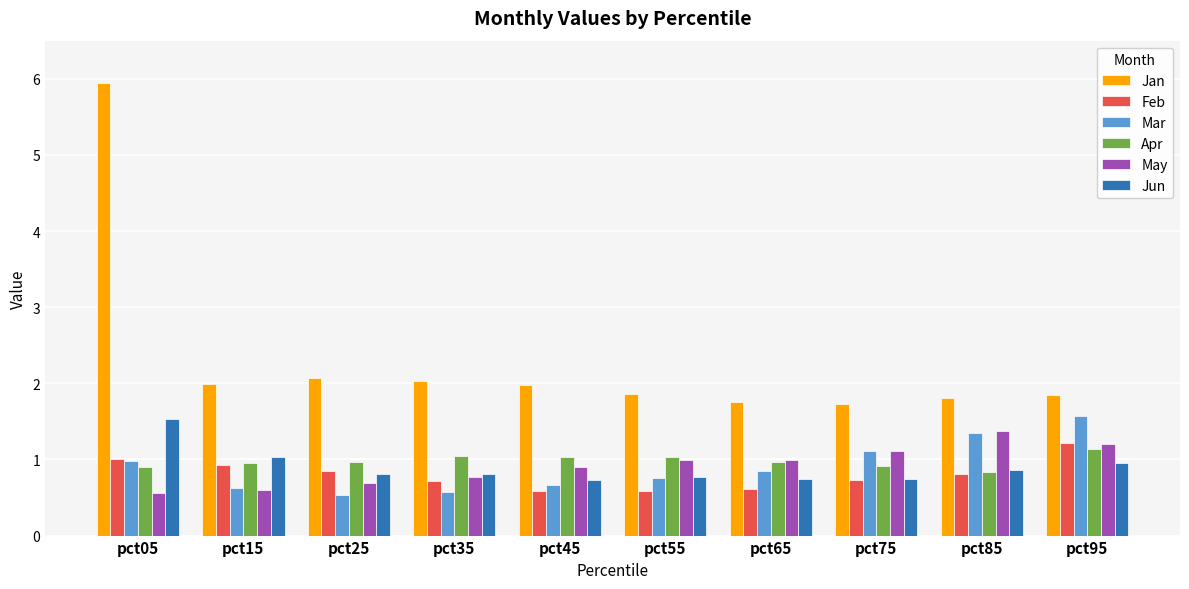

What is the difference between the Mar values at pct95 and pct05?

0.6